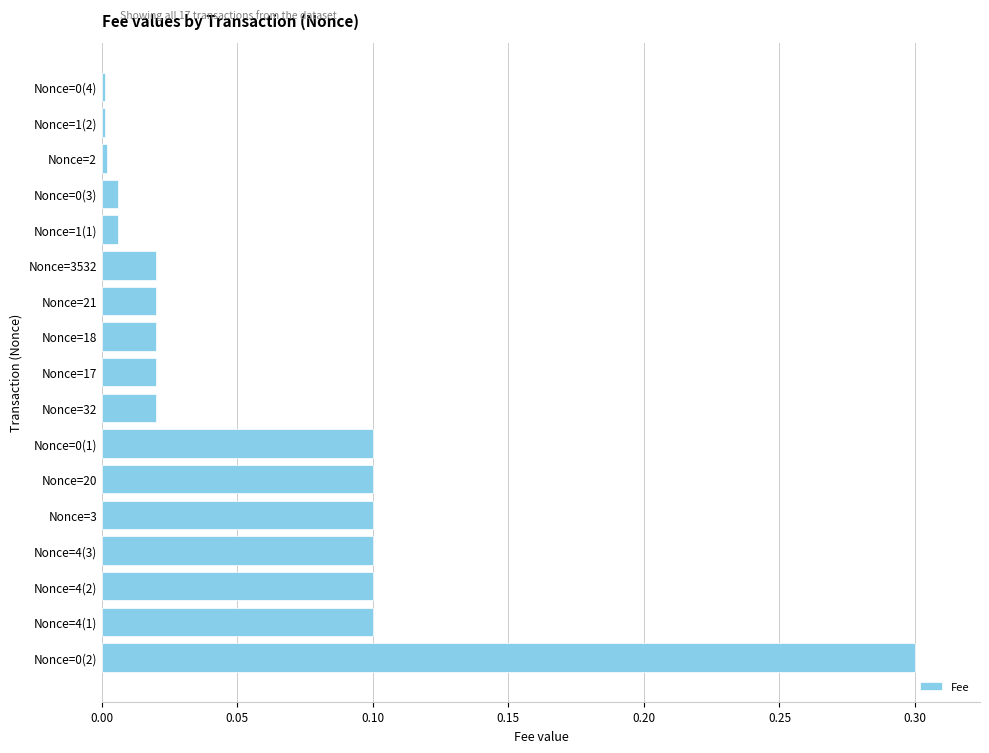

How many distinct data groups are displayed?

1